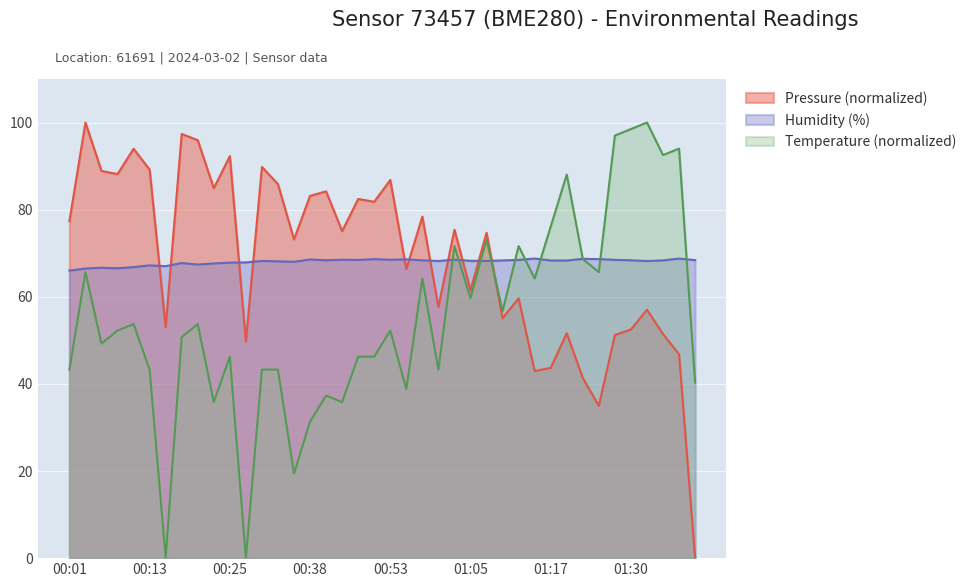

Rank the categories by Humidity (%) value from lowest to highest.

00:01, 00:03, 00:08, 00:06, 00:11, 00:16, 00:13, 00:21, 00:23, 00:18, 00:25, 00:28, 00:35, 00:33, 01:00, 01:32, 00:30, 01:07, 01:05, 01:17, 01:20, 01:10, 01:34, 00:58, 00:40, 01:30, 01:39, 00:48, 01:12, 01:27, 00:53, 00:45, 01:03, 00:38, 00:55, 00:50, 01:25, 01:22, 01:37, 01:15